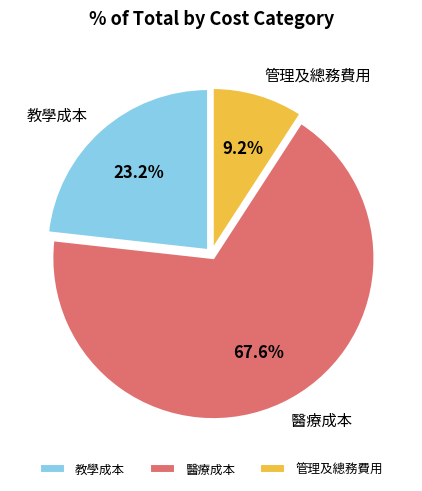

To the nearest percent, what is the average slice percentage?

33%